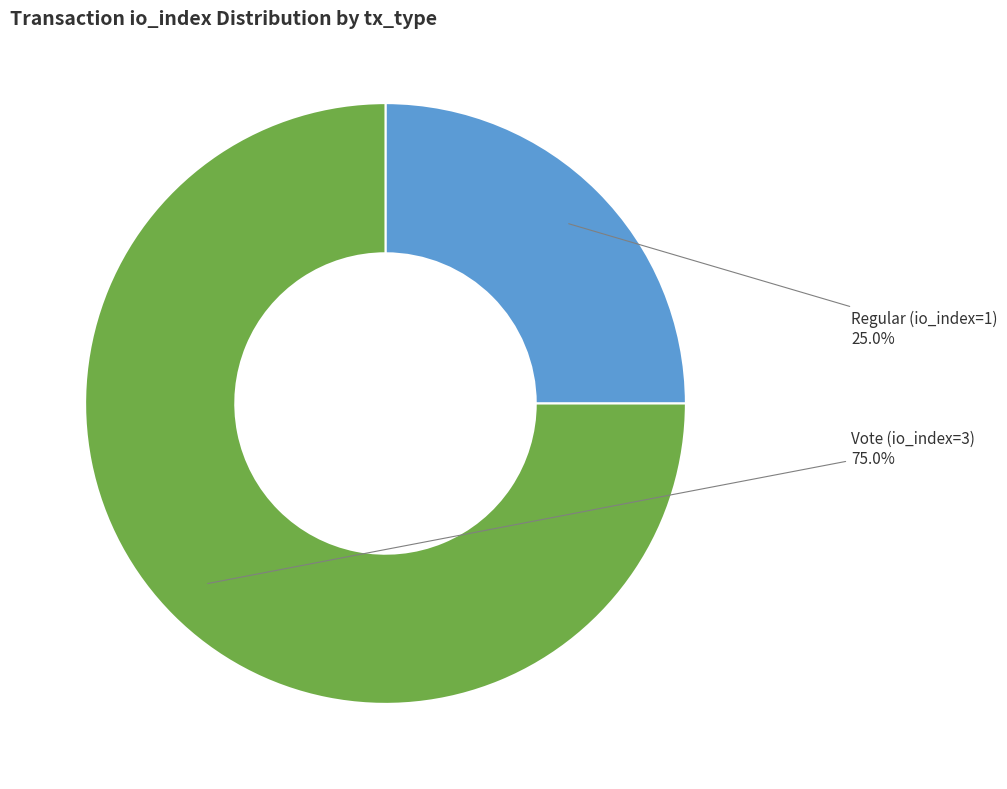

Count the number of slices in the pie.

2